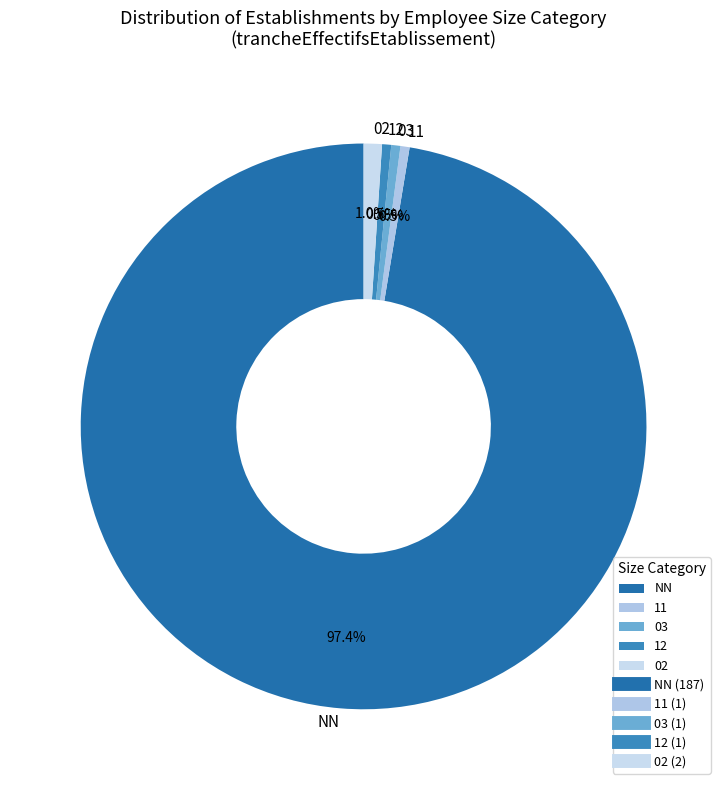

Do 12 and 03 together represent more than half of the pie?

No